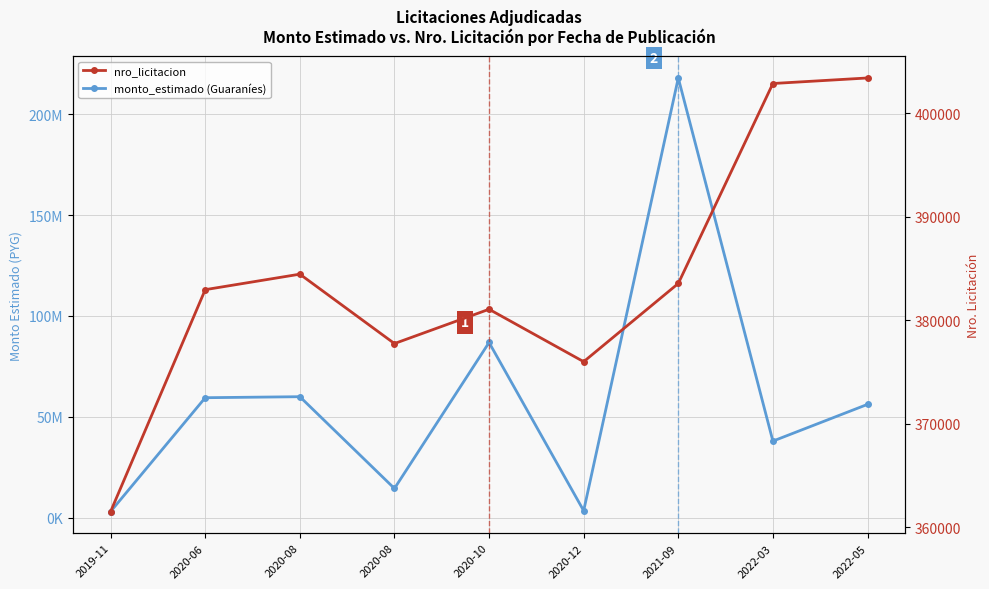

What is the spread (max minus min) of values at 2019-11?

2738462